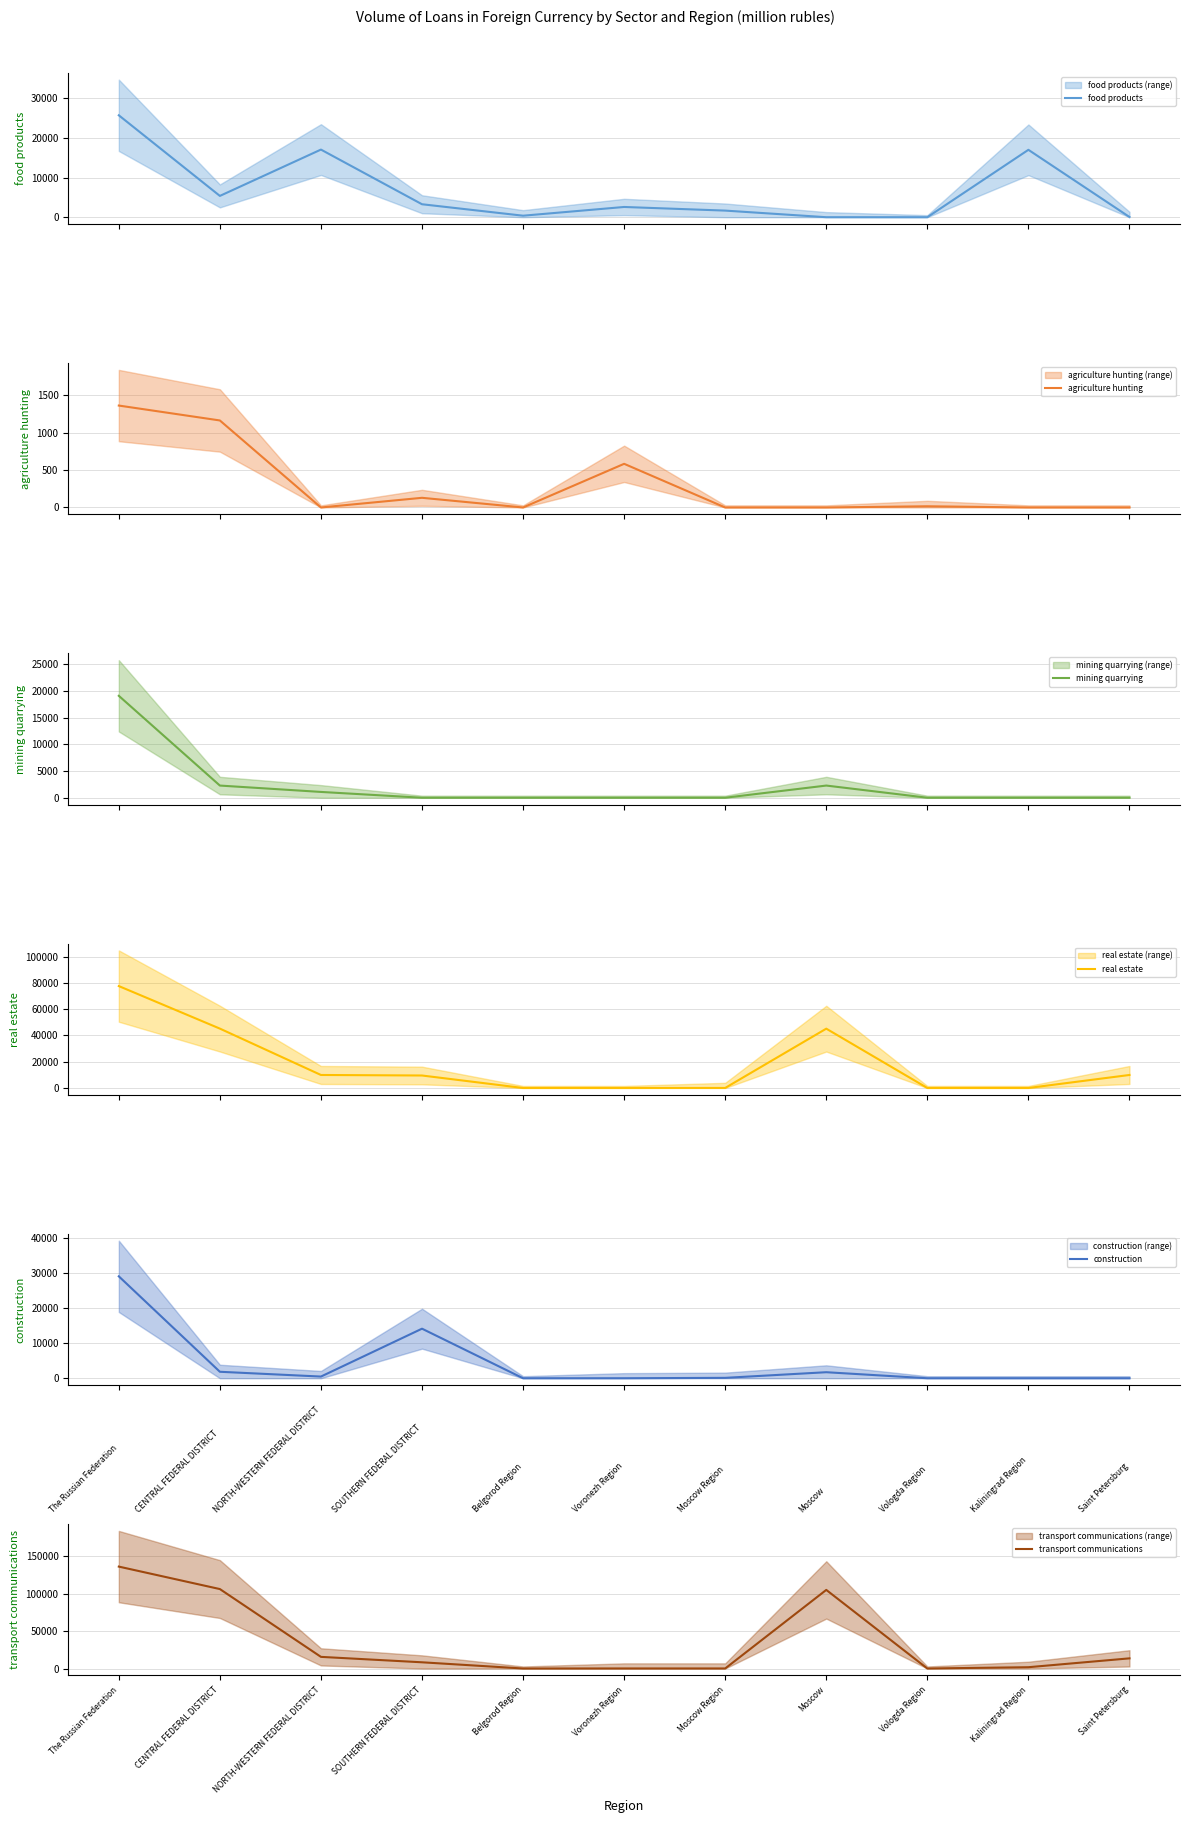

At which label is real estate closest to 38764?

Moscow